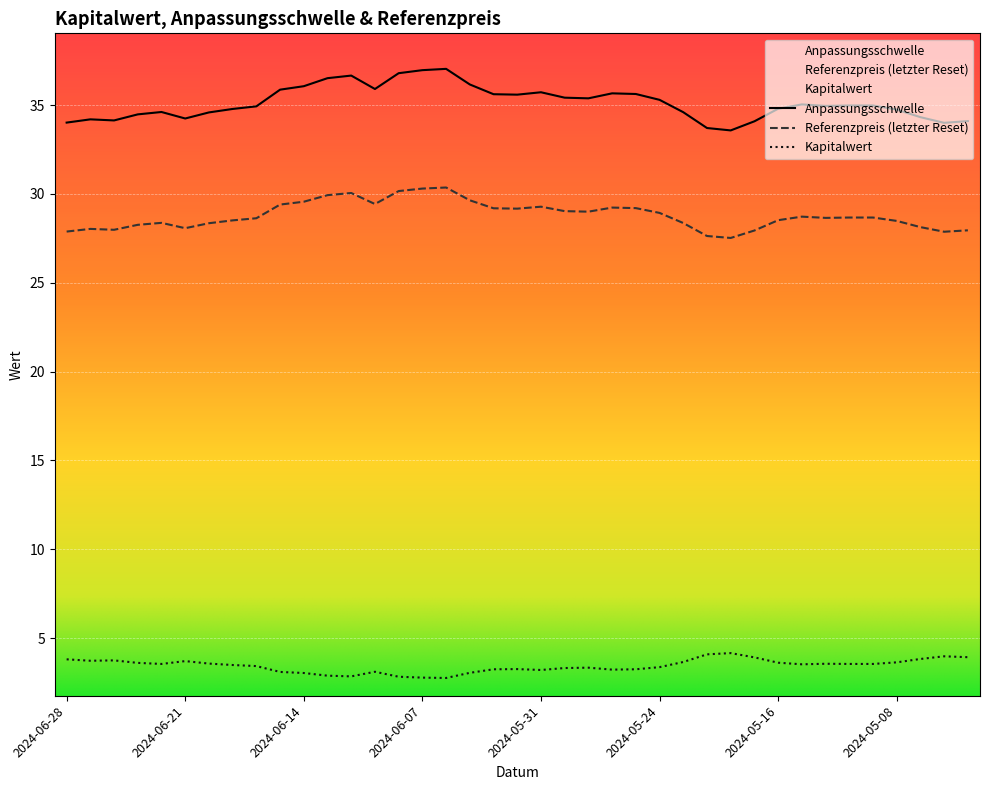

How many interior local peaks does the Kapitalwert series have?

8